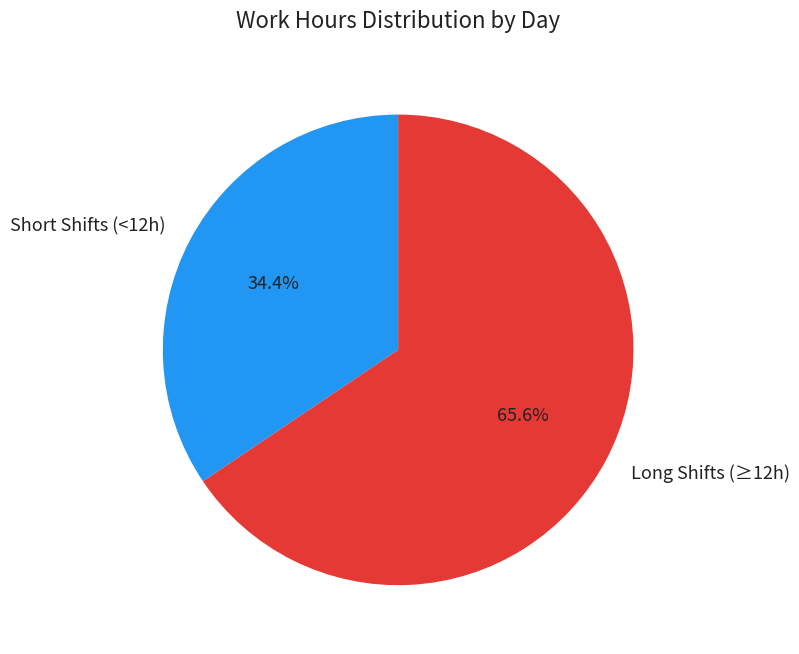

To the nearest percent, what is the average slice percentage?

50%